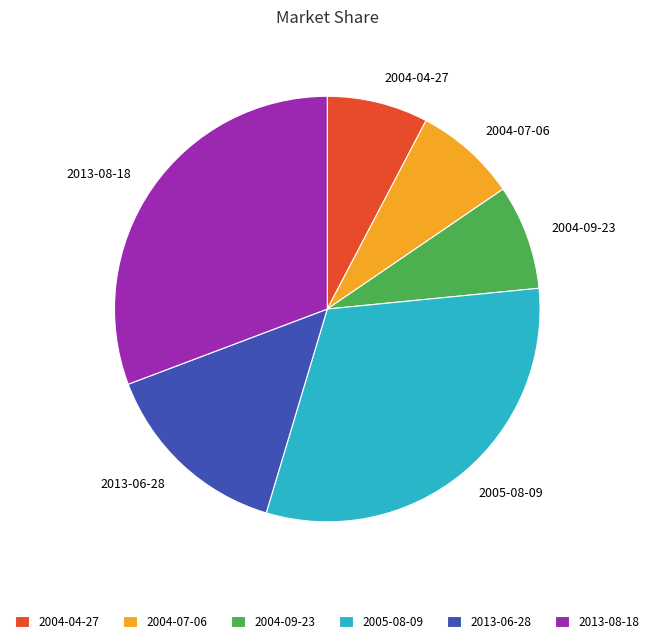

Do 2013-06-28 and 2004-09-23 together represent more than half of the pie?

No